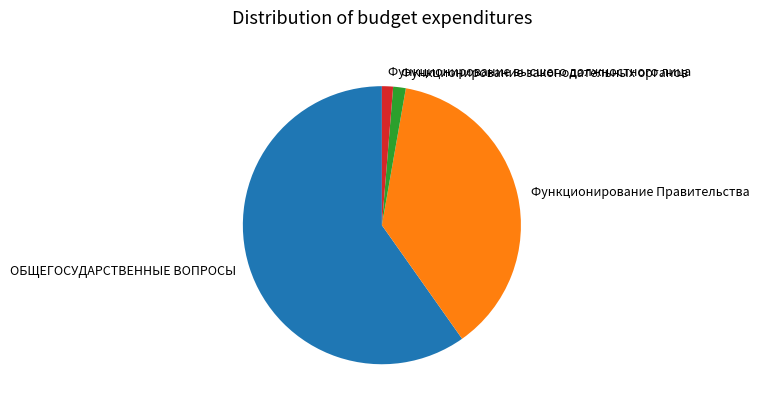

The Функционирование законодательных органов slice represents 9% of the pie. True or false?

False